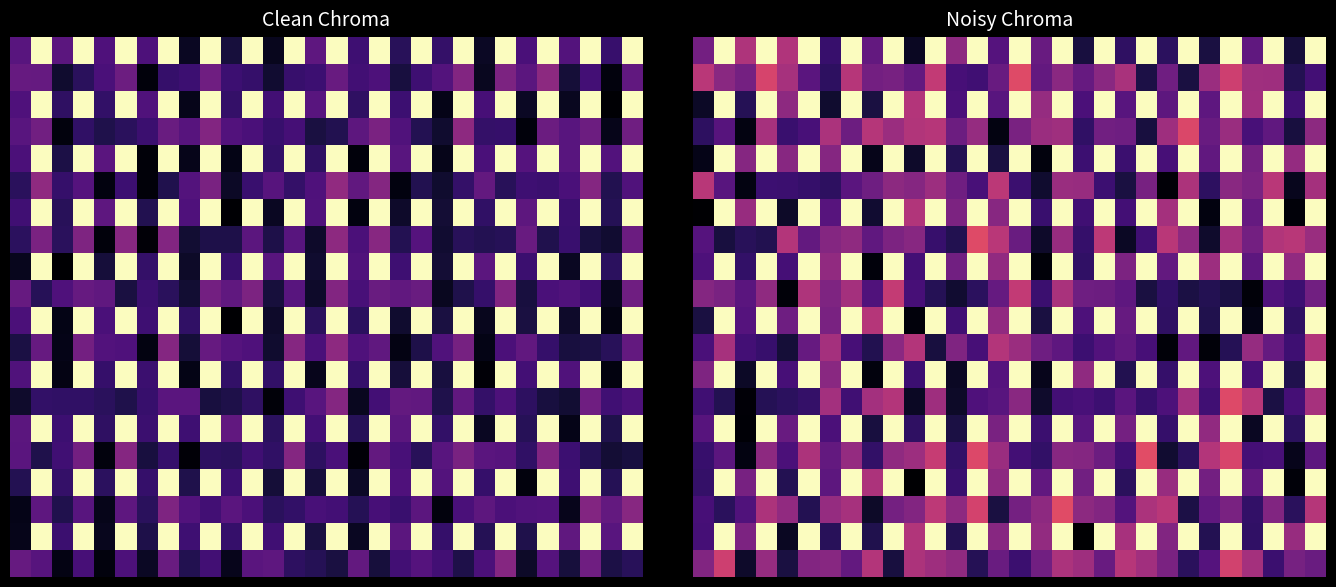

At which category is the sum across all series the highest?

25